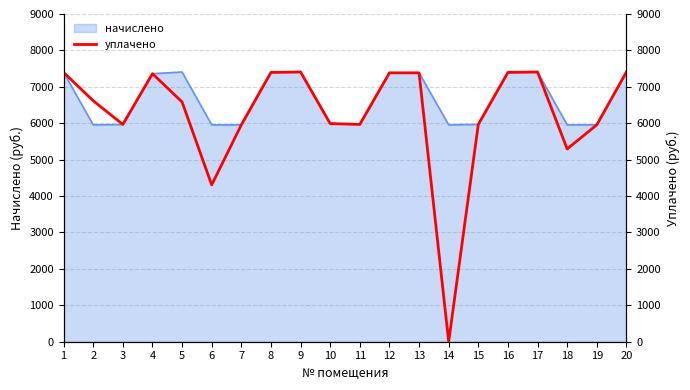

List the labels in order of value, smallest first.

14, 6, 18, 7, 19, 3, 11, 15, 10, 5, 2, 4, 13, 12, 1, 8, 16, 9, 17, 20